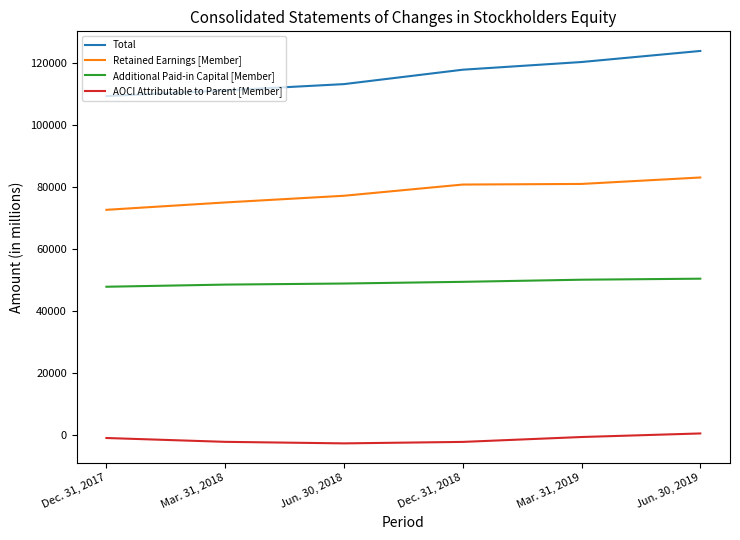

True or false: Total has a value of 76449 at Dec. 31, 2018.

False